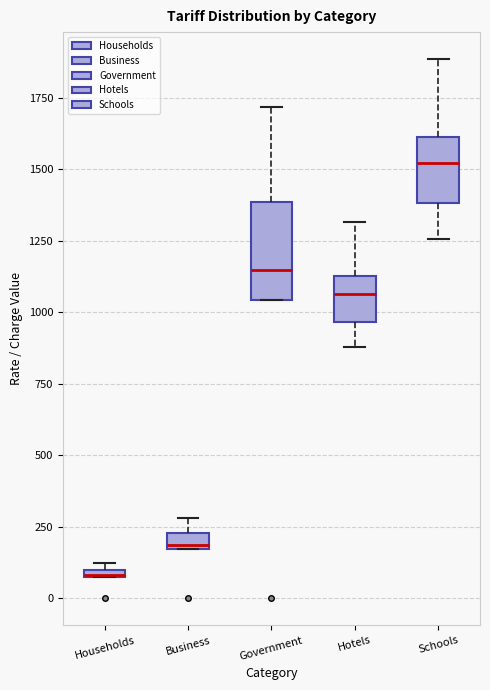

Which box is the tallest, from its lower edge to its upper edge?

Government